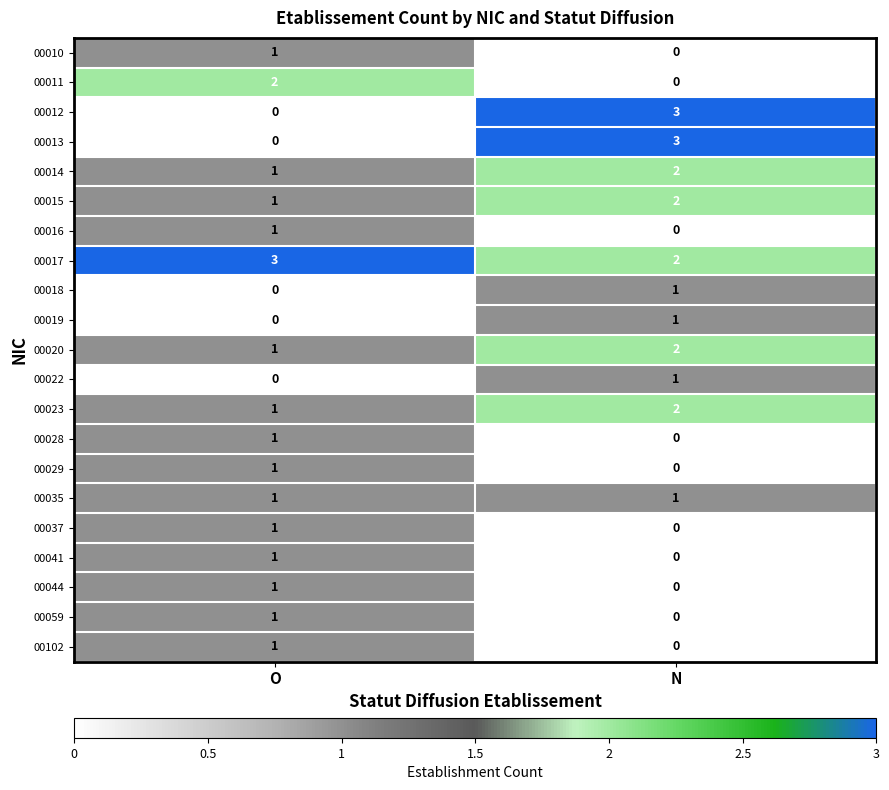

How many data points does each series have?

2